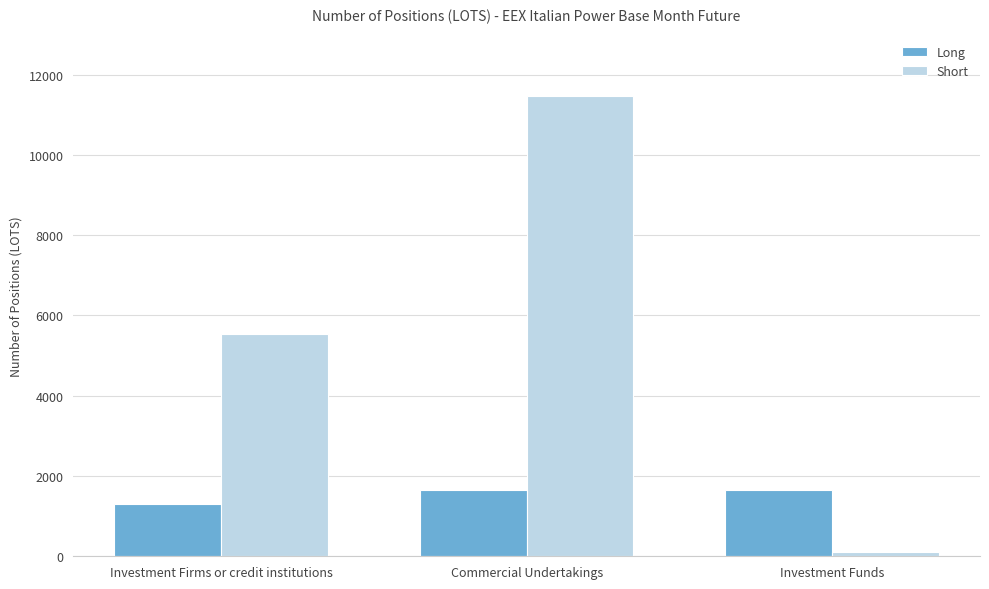

What is the value of the Long bar at the 3rd from the left?

1654.5